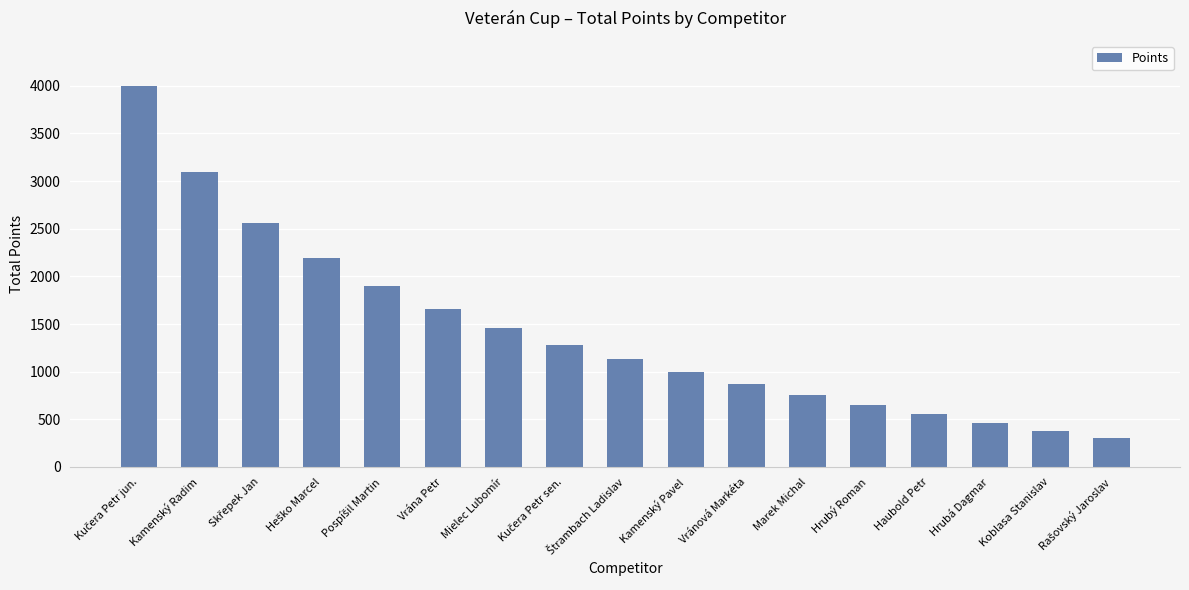

True or false: the data shows 1459 at Mielec Lubomír.

True